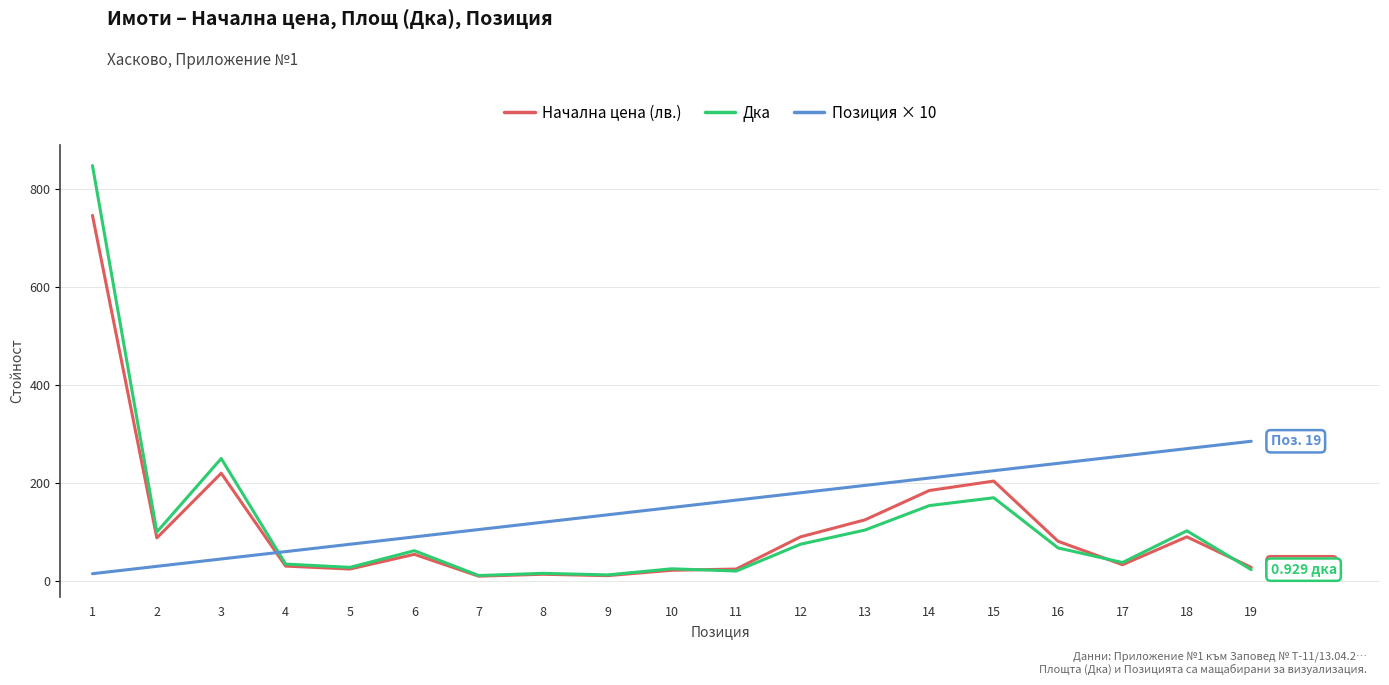

What is the sum of all Дка values?

2139.9